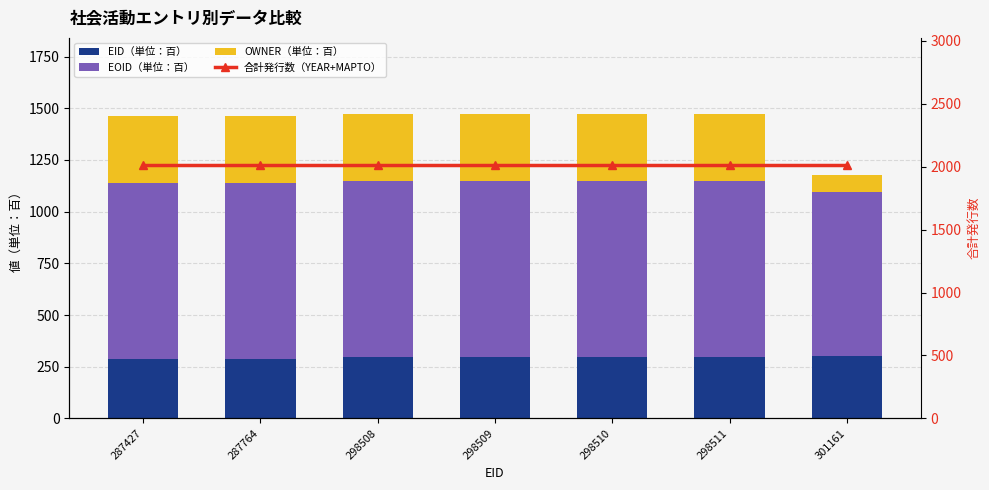

Reading right to left, transcribe all the data shown in this chart.

EID（単位：百）: 301161=301.2	298511=298.5	298510=298.5	298509=298.5	298508=298.5	287764=287.8	287427=287.4
EOID（単位：百）: 301161=791.9	298511=850.6	298510=850.6	298509=850.6	298508=850.6	287764=850.6	287427=850.6
OWNER（単位：百）: 301161=82.1	298511=323.3	298510=323.3	298509=323.3	298508=323.3	287764=323.3	287427=323.3
合計発行数（YEAR+MAPTO）: 301161=2015.0	298511=2015.0	298510=2015.0	298509=2015.0	298508=2015.0	287764=2015.0	287427=2015.0